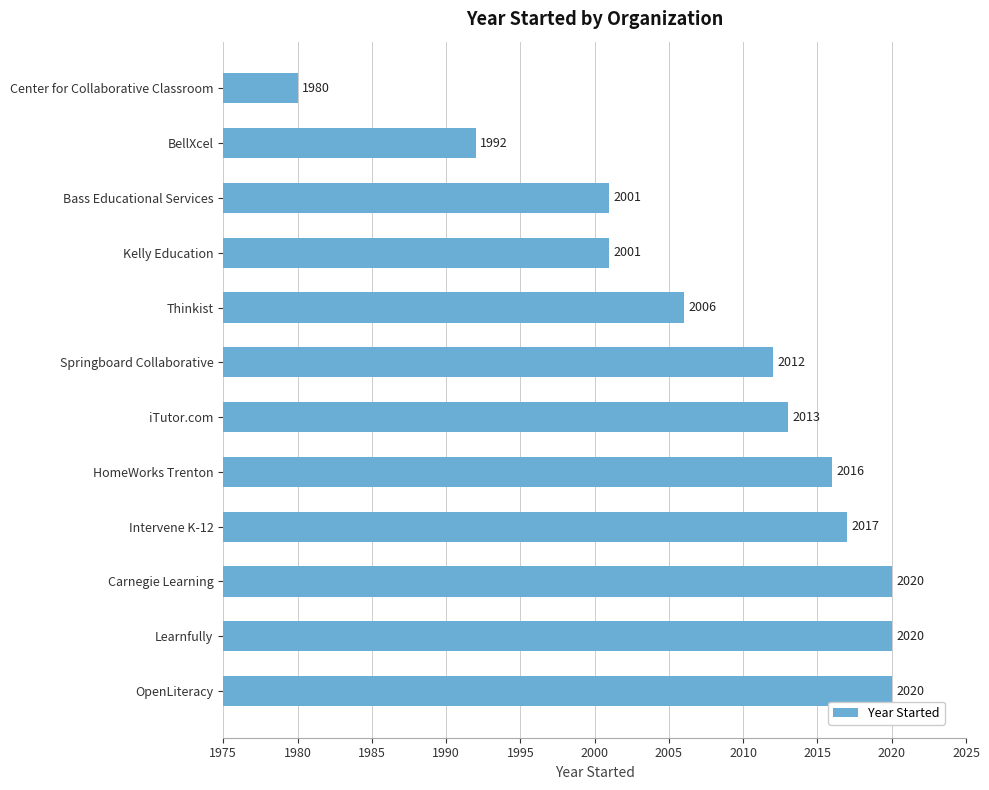

Reading bottom to top, list all the values displayed in this chart.

2020	2020	2020	2017	2016	2013	2012	2006	2001	2001	1992	1980